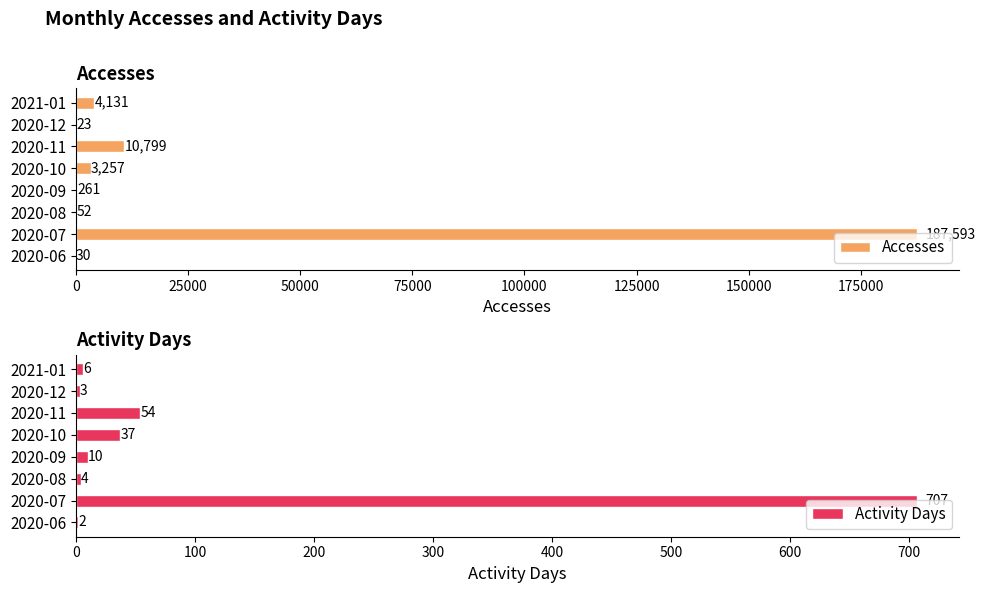

What is the highest value of the Activity Days series?

707